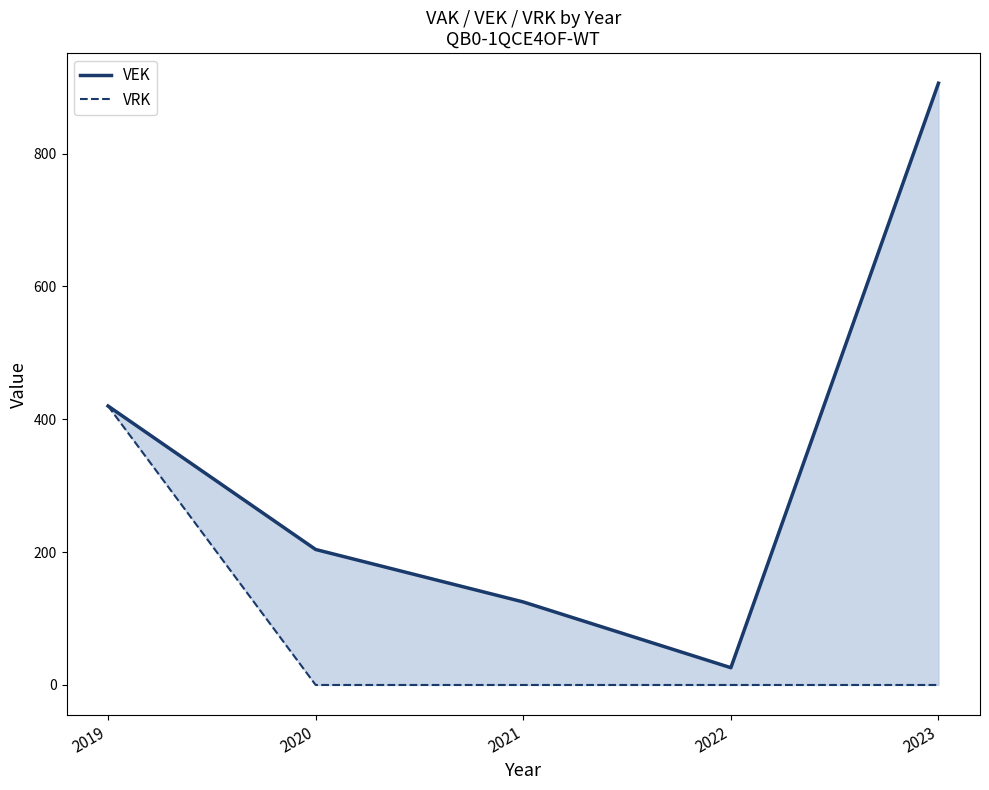

How many data points in VEK are above 204?

2